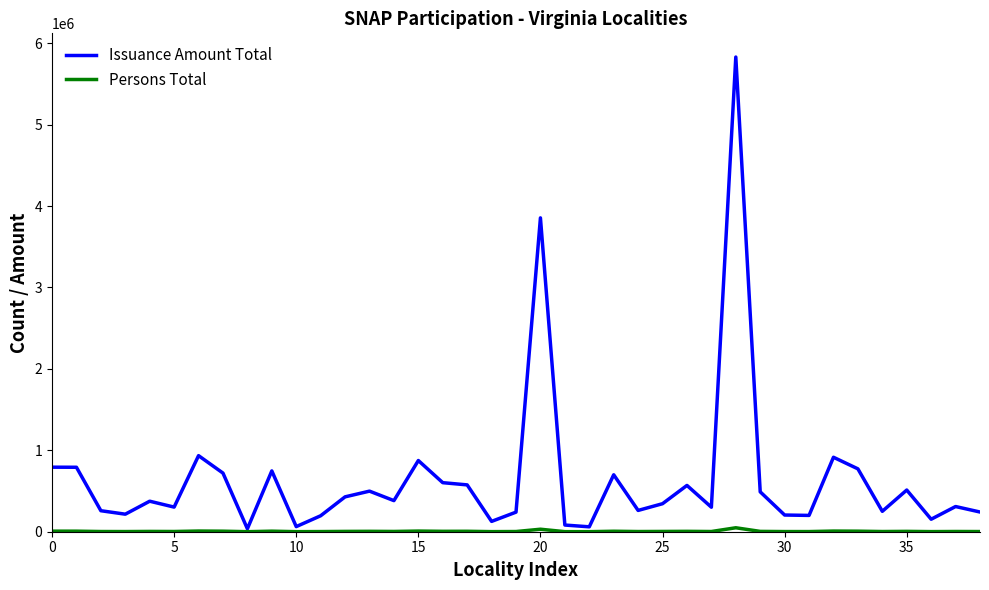

Which series has the widest spread of values?

Issuance Amount Total